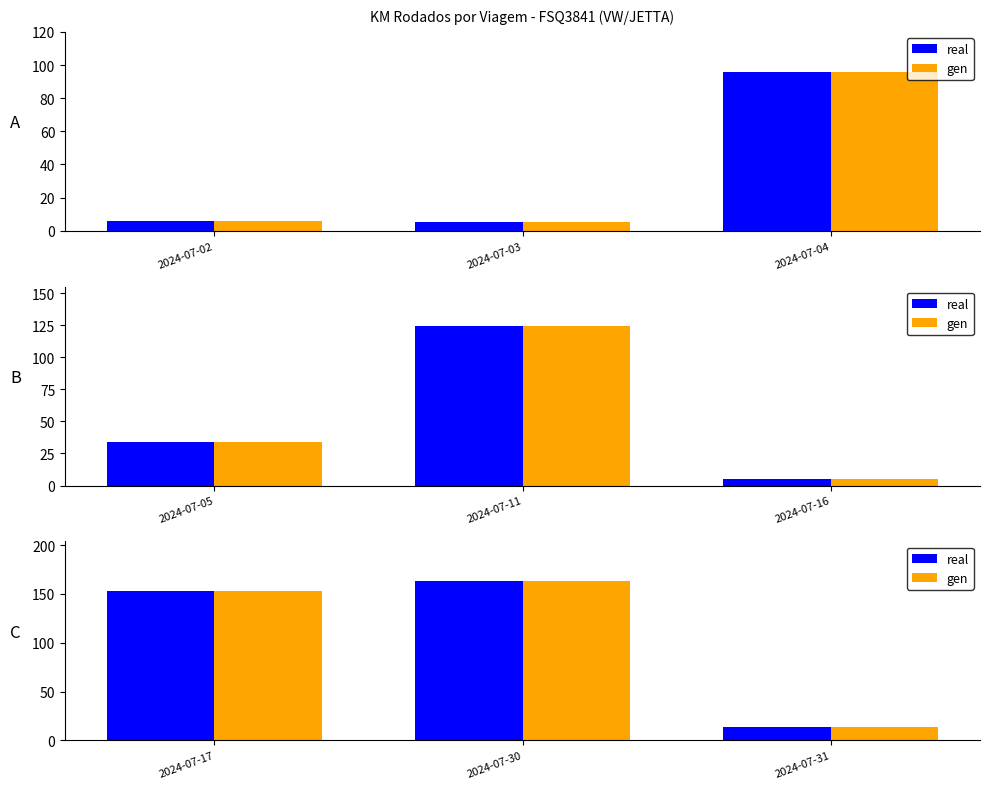

How many groups of bars are there?

3